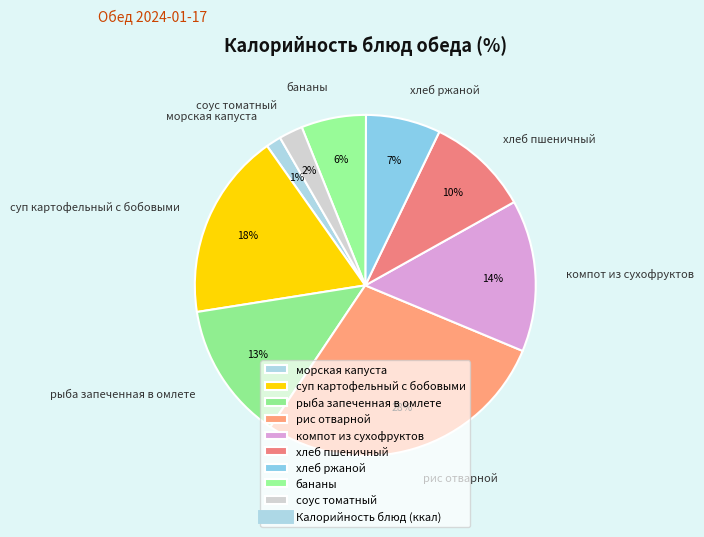

Does соус томатный represent more than half of the total?

No